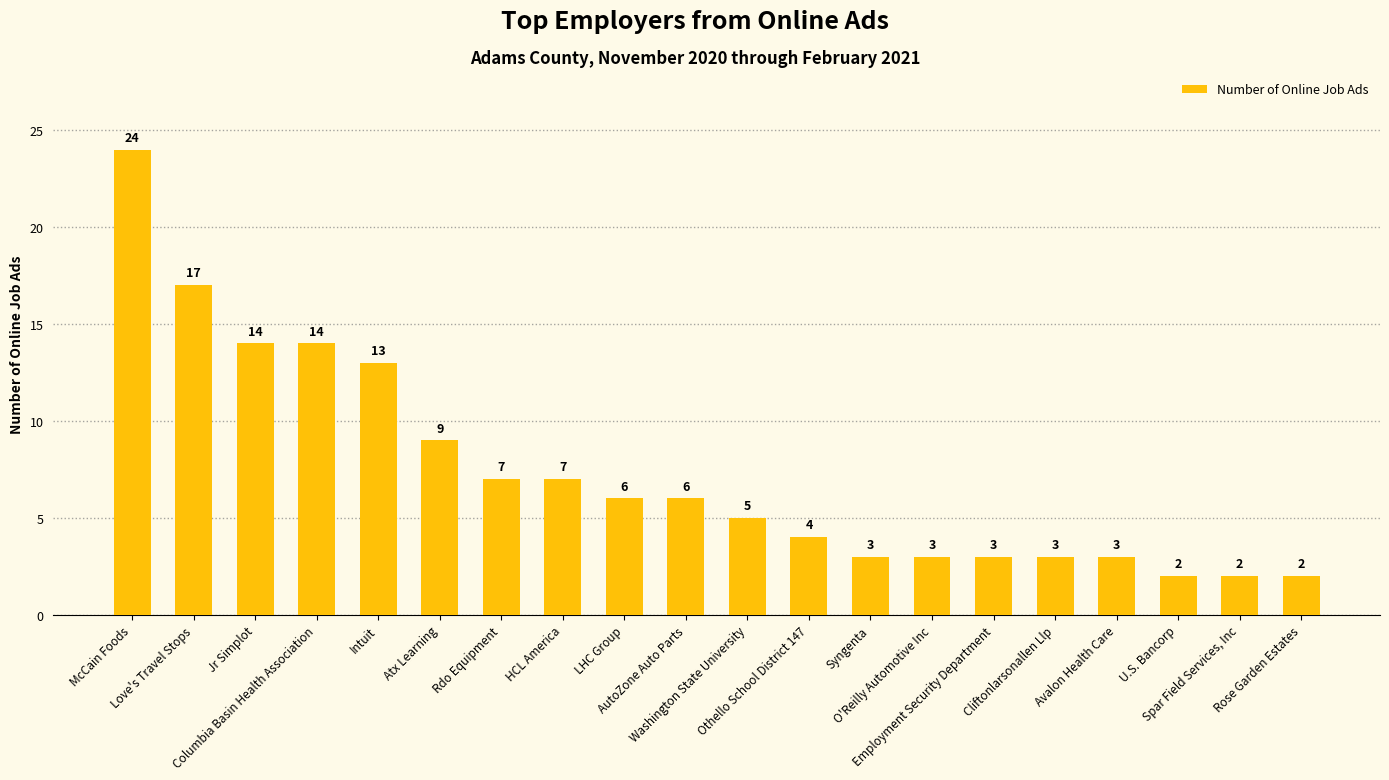

How many values are below 6?

10